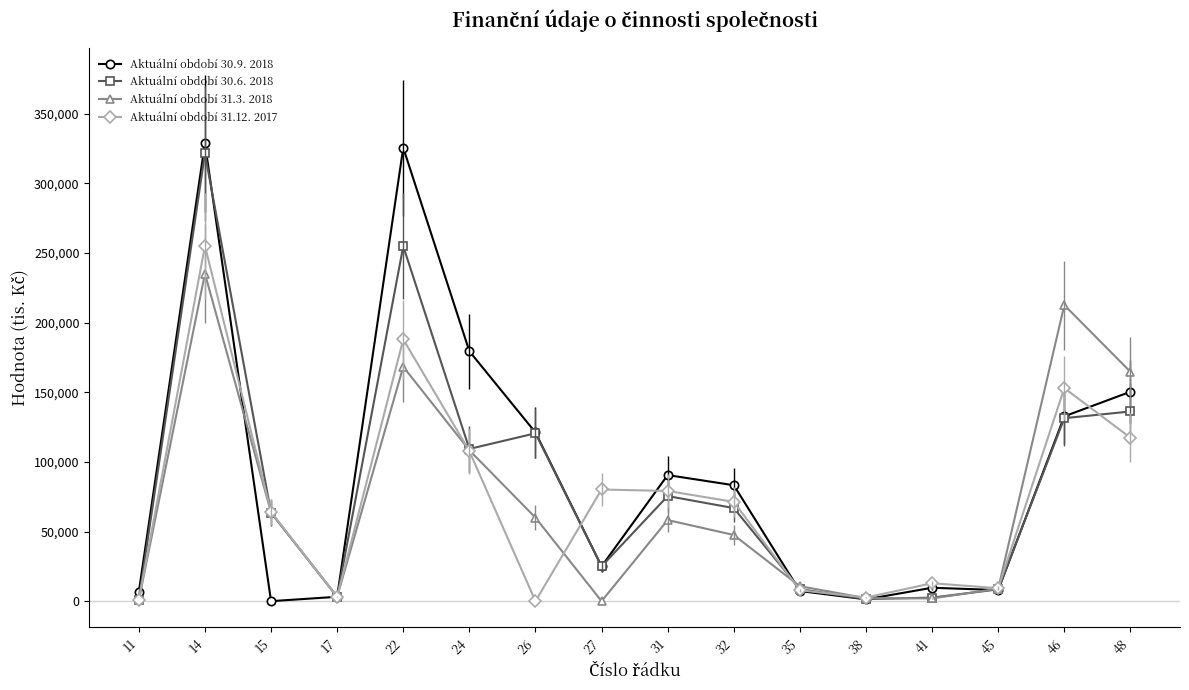

True or false: Aktuální období 31.12. 2017 has more than 1 points higher than both neighbors.

True